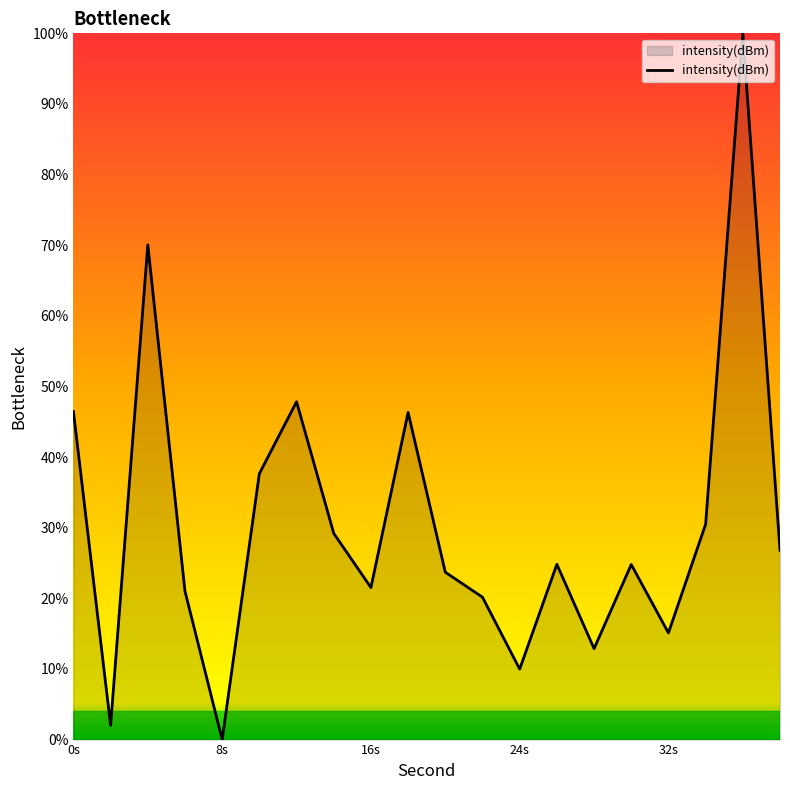

What is the greatest value displayed?

100.0